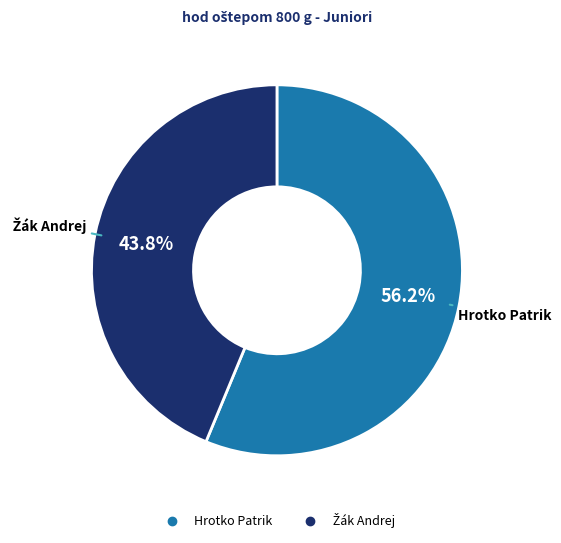

Count the number of slices in the pie.

2